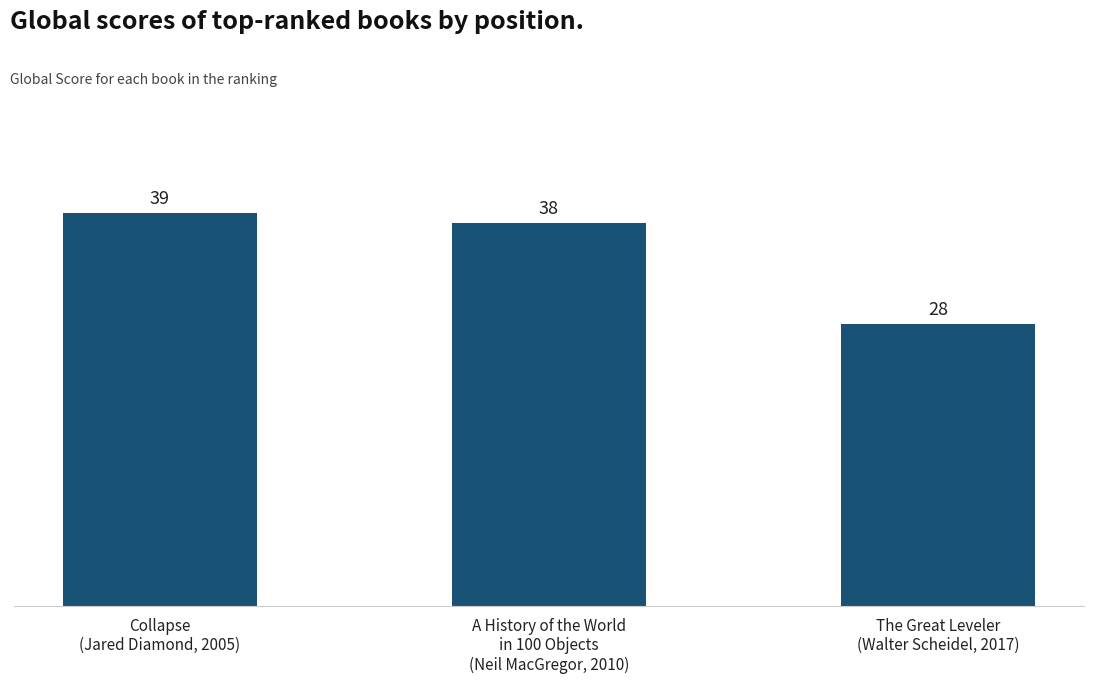

What is the average value?

35